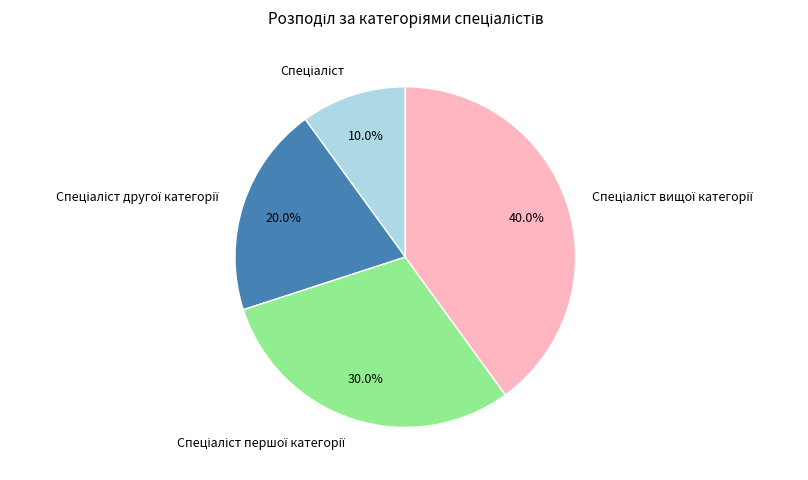

Is there any slice that represents more than half of the pie?

No